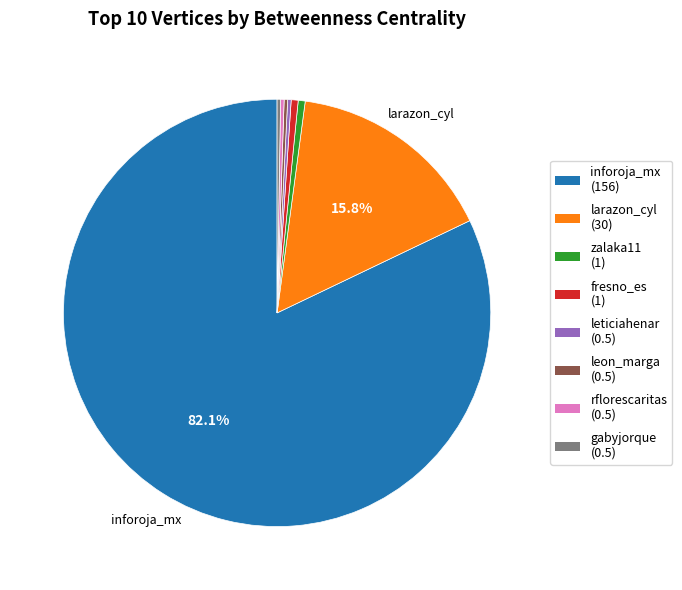

What is the largest slice in the pie chart?

inforoja_mx